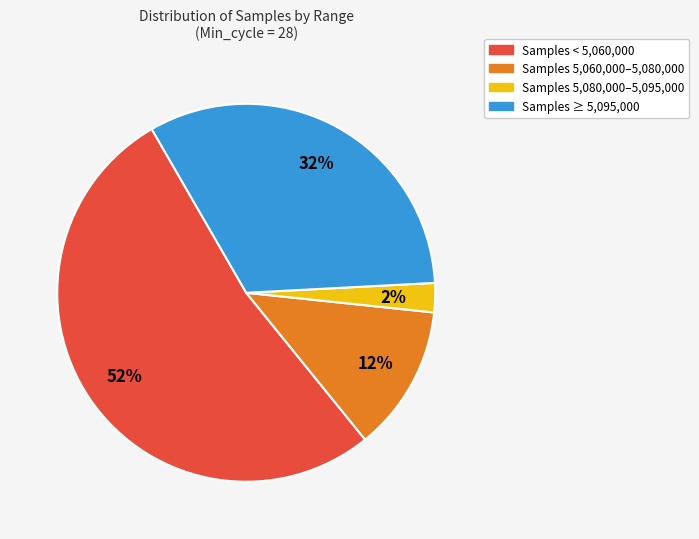

To the nearest percent, what is the difference between the largest and smallest slice percentages?

50%